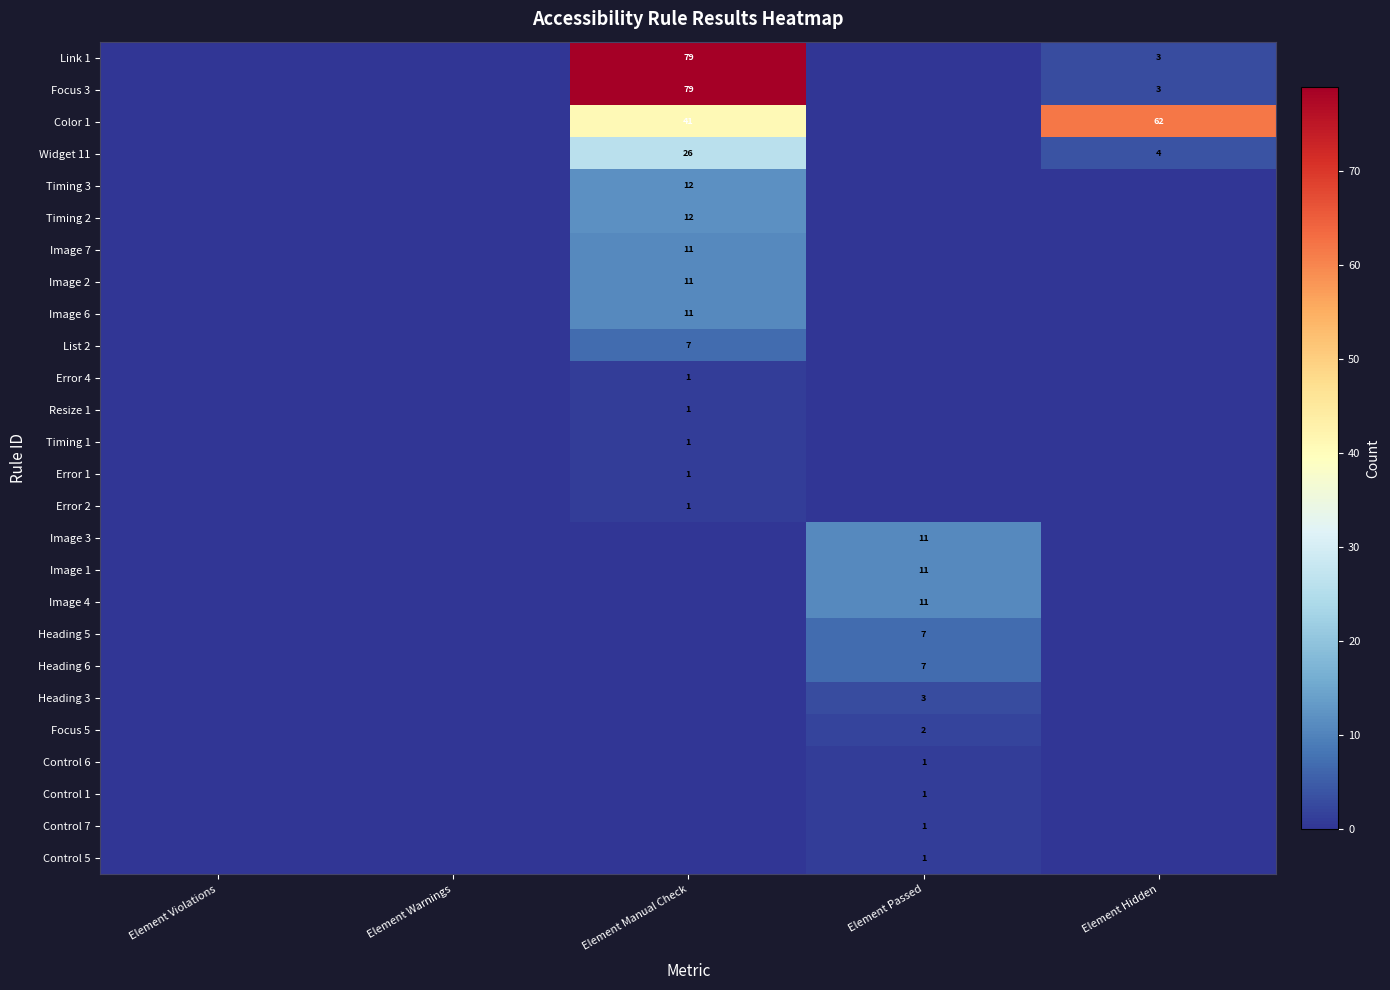

True or false: Image 2 has a value of 11 at Element Manual Check.

True